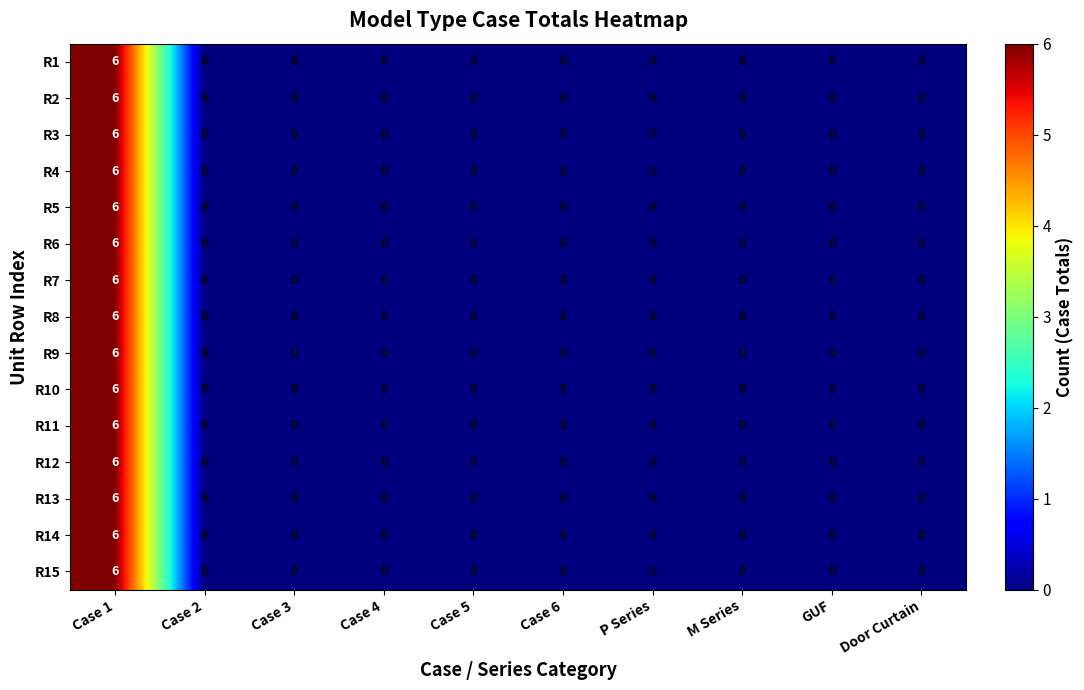

At which category is the sum across all series the highest?

Case 1